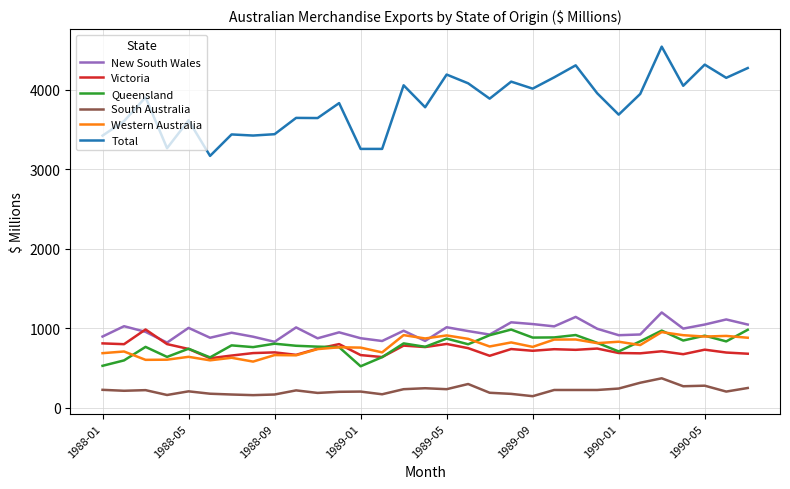

Which series has the largest total across all categories?

Total